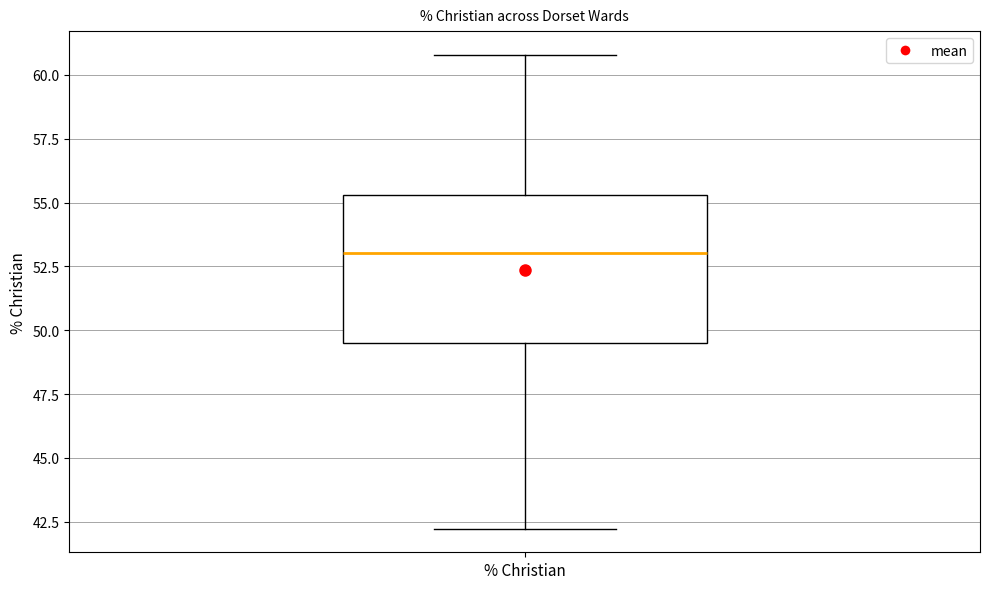

Transcribe this box plot: give where the median line is, the range the box spans, and where the two whiskers end, as read against the y-axis. The values are not printed on the chart, so give them approximately, as read against the axis.

median 53.0, box 49.5 to 55.5, whiskers 42.0 to 61.0